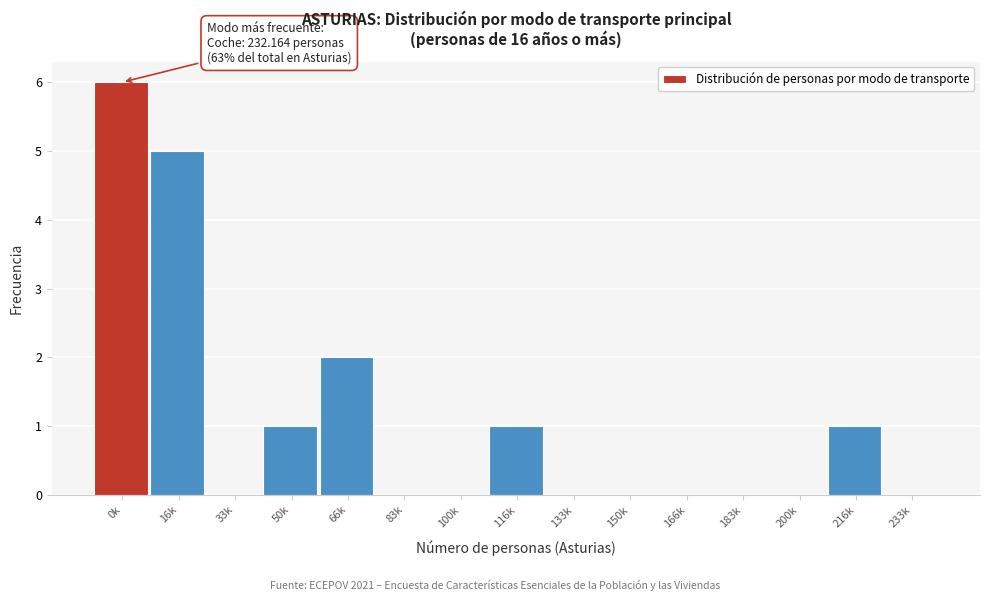

Reading right to left, what are all the values shown in this chart?

233k=0	216k=1	200k=0	183k=0	166k=0	150k=0	133k=0	116k=1	100k=0	83k=0	66k=2	50k=1	33k=0	16k=5	0k=6